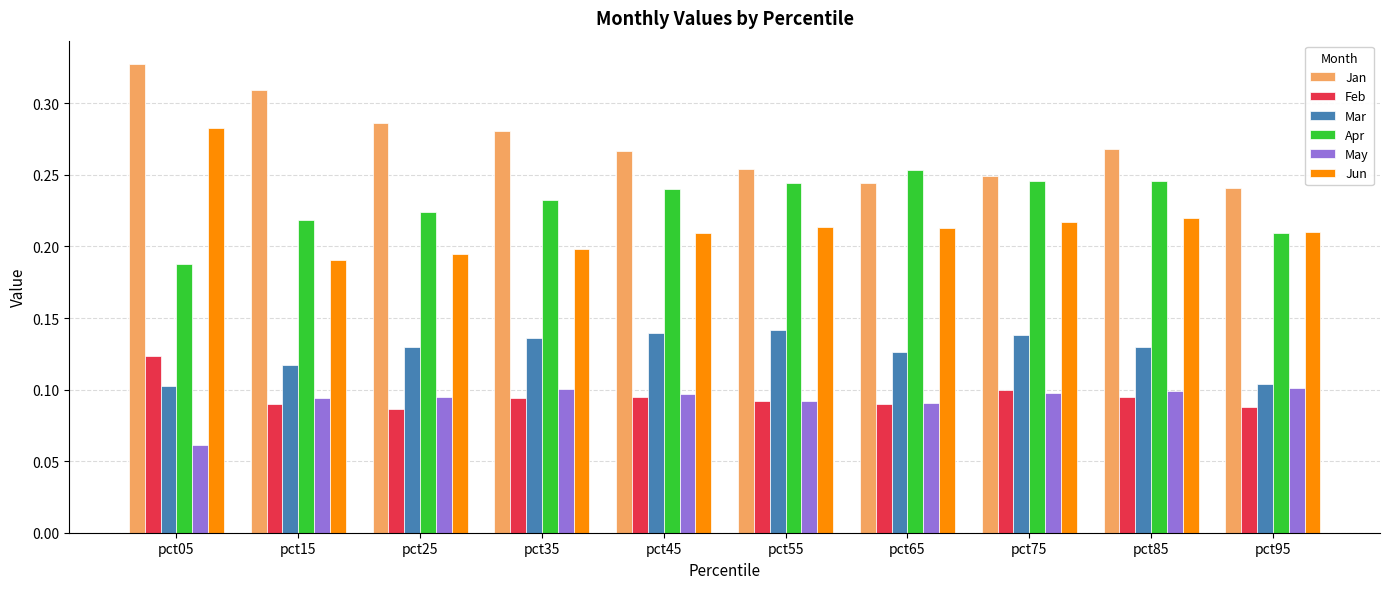

Which series changed the most between pct15 and pct65?

Jan